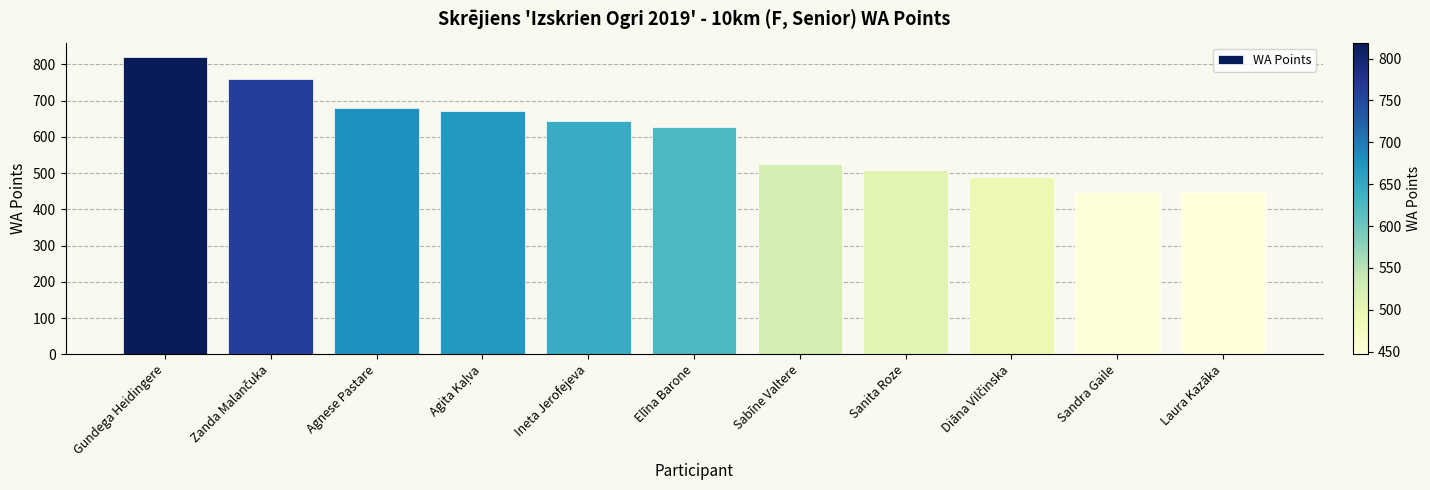

What is the label of the 4th bar from the right?

Sanita Roze